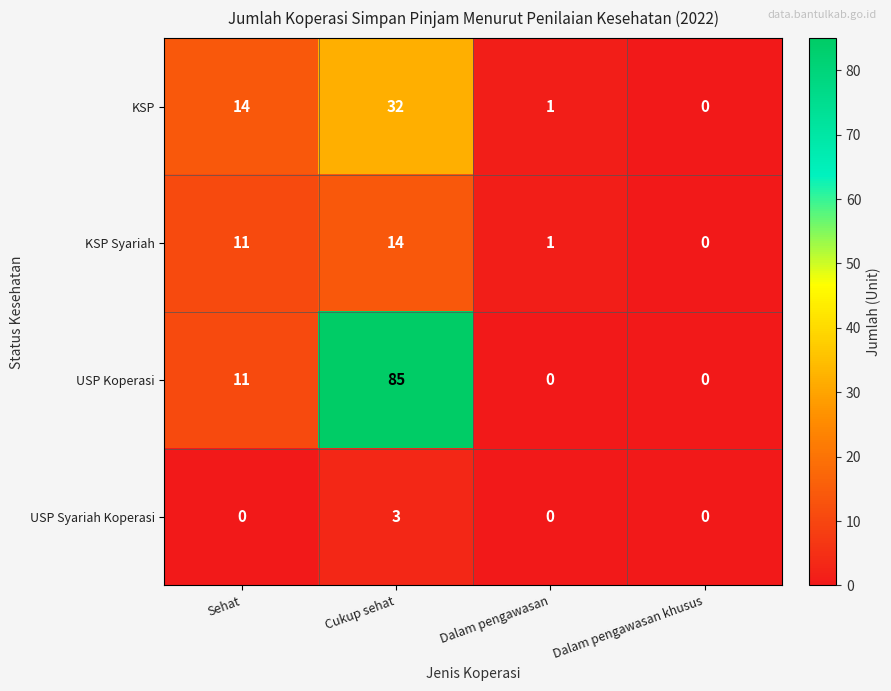

Reading left to right, extract all data points from this chart.

KSP: 14	32	1	0
KSP Syariah: 11	14	1	0
USP Koperasi: 11	85	0	0
USP Syariah Koperasi: 0	3	0	0